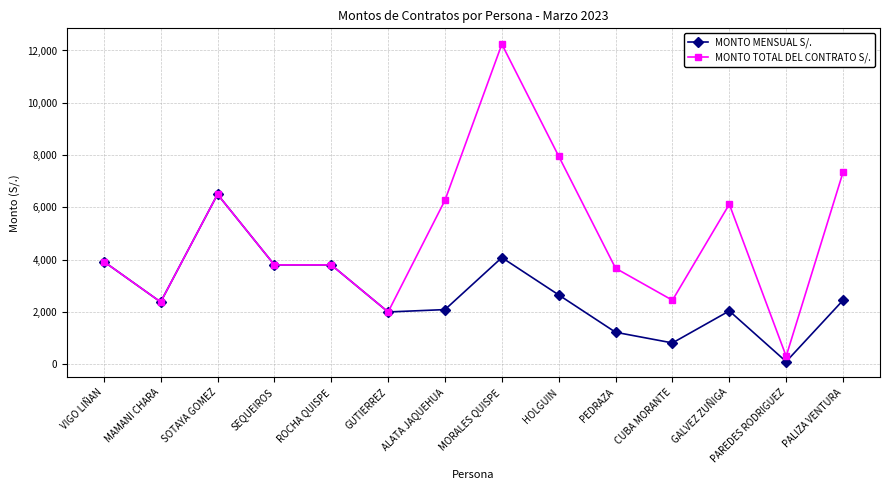

What is the label of the 7th point from the left?

ALATA JAQUEHUA